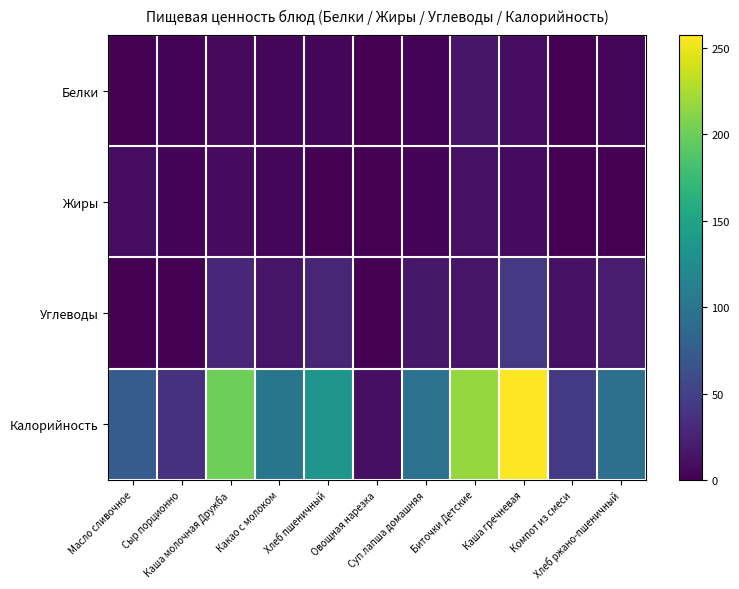

What is the total value across all series at Хлеб ржано-пшеничный?

119.0